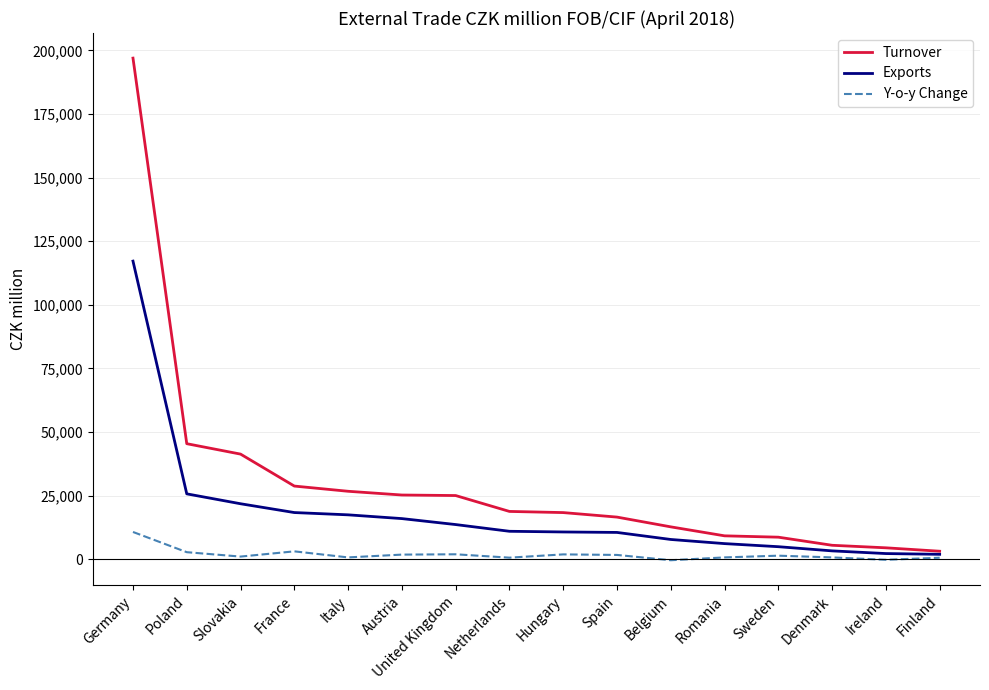

What is the greatest value displayed?

196964